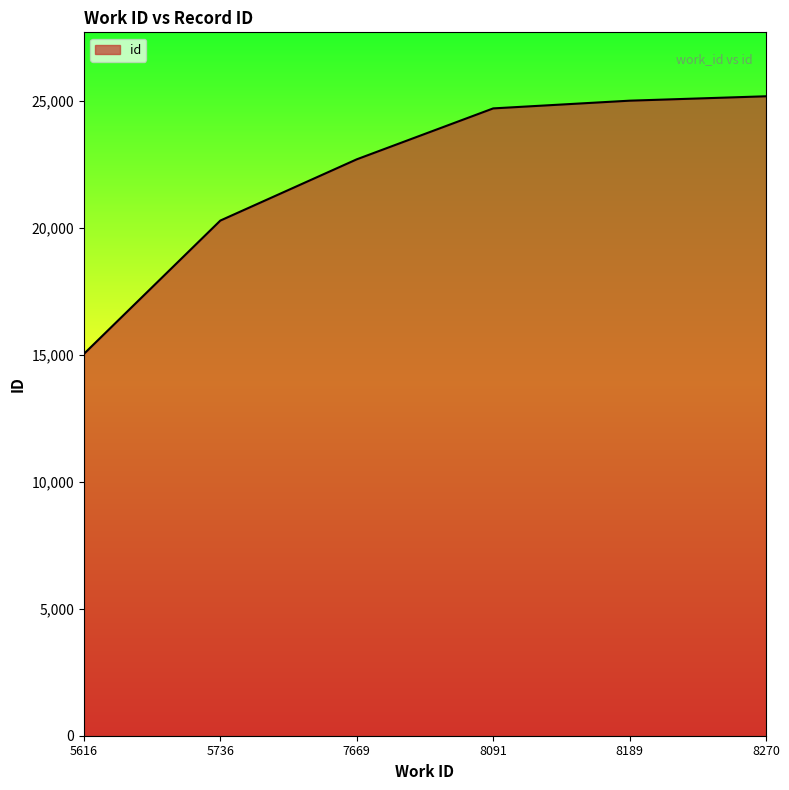

The chart shows a value of 15029 at 5616. True or false?

True